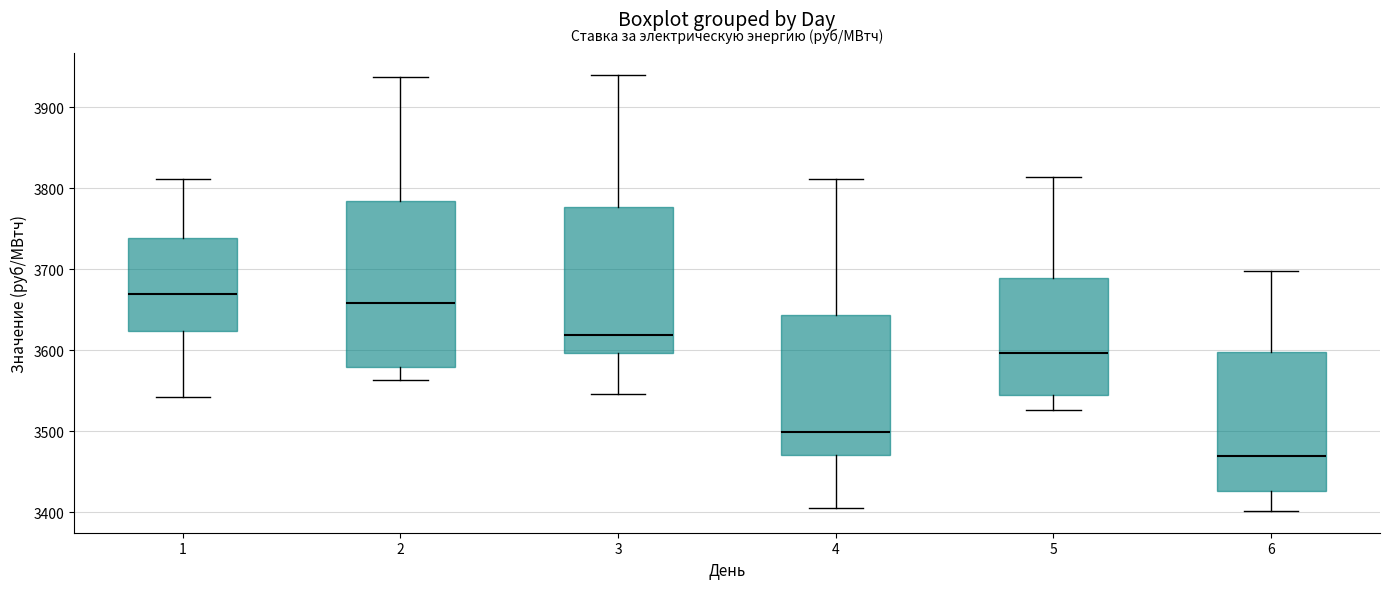

Reading left to right, transcribe this box plot: for each box, give where its median line is, the range the box spans, and where its two whiskers end, as read against the y-axis. The values are not printed on the chart, so give them approximately, as read against the axis.

1: median 3670, box 3620 to 3740, whiskers 3540 to 3810
2: median 3660, box 3580 to 3780, whiskers 3560 to 3940
3: median 3620, box 3600 to 3780, whiskers 3550 to 3940
4: median 3500, box 3470 to 3640, whiskers 3410 to 3810
5: median 3600, box 3540 to 3690, whiskers 3530 to 3810
6: median 3470, box 3430 to 3600, whiskers 3400 to 3700